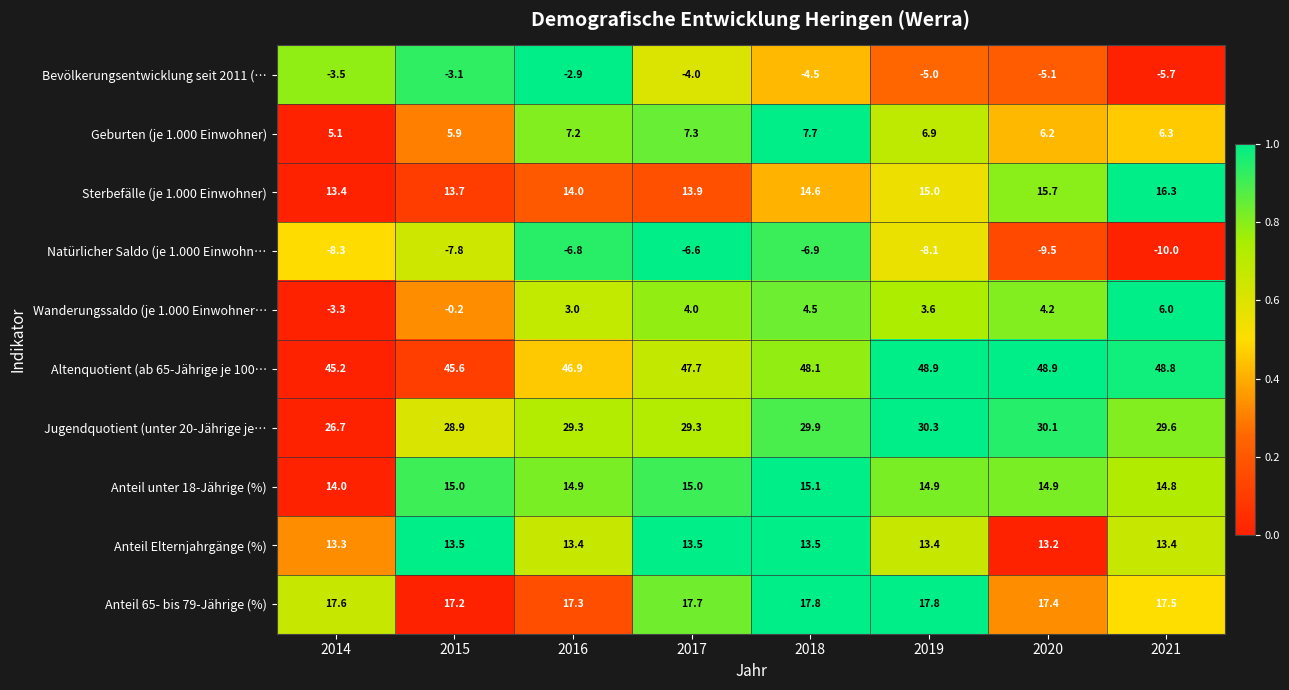

How many data points does each series have?

8